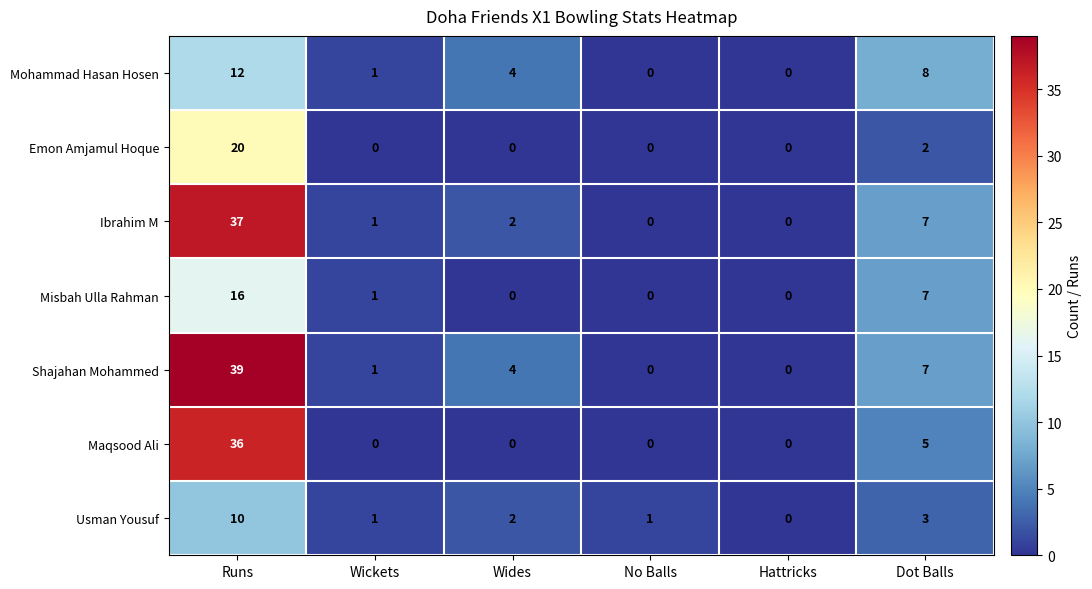

Between Hattricks and Dot Balls, which series saw the biggest shift?

Mohammad Hasan Hosen